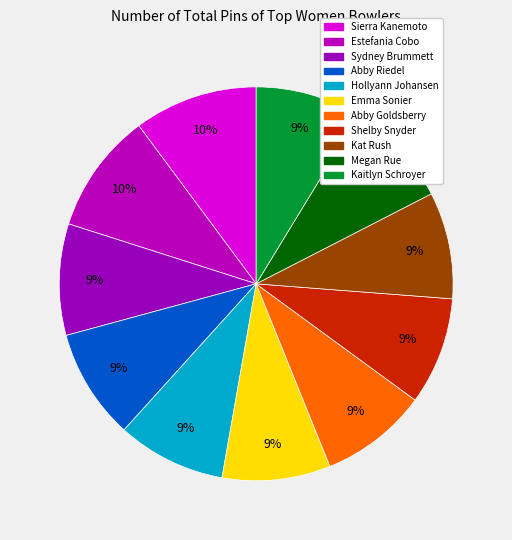

Count the number of slices in the pie.

11